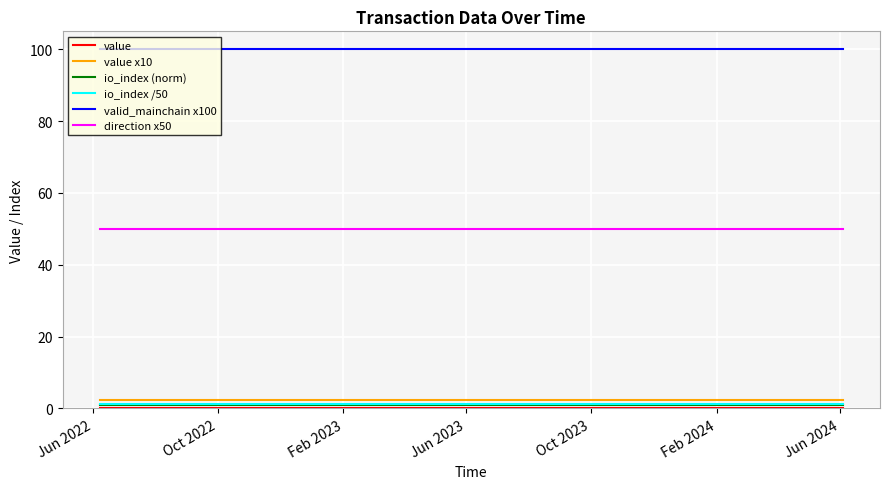

True or false: valid_mainchain x100 and direction x50 intersect in this chart.

False